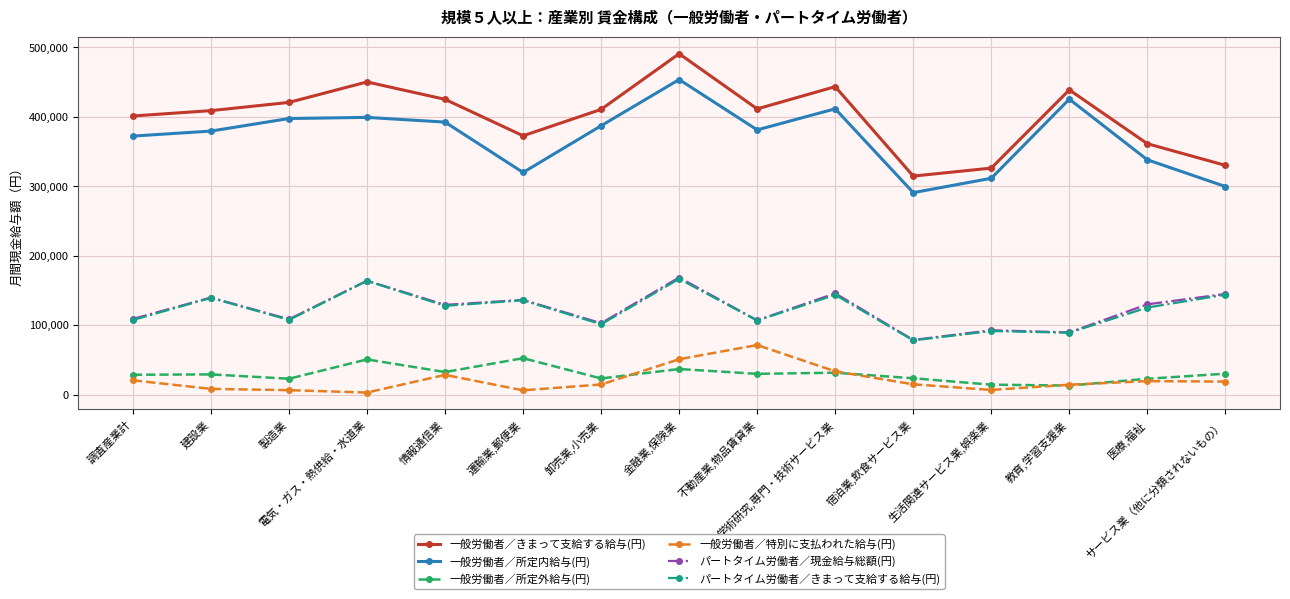

What is the greatest value displayed?

490873